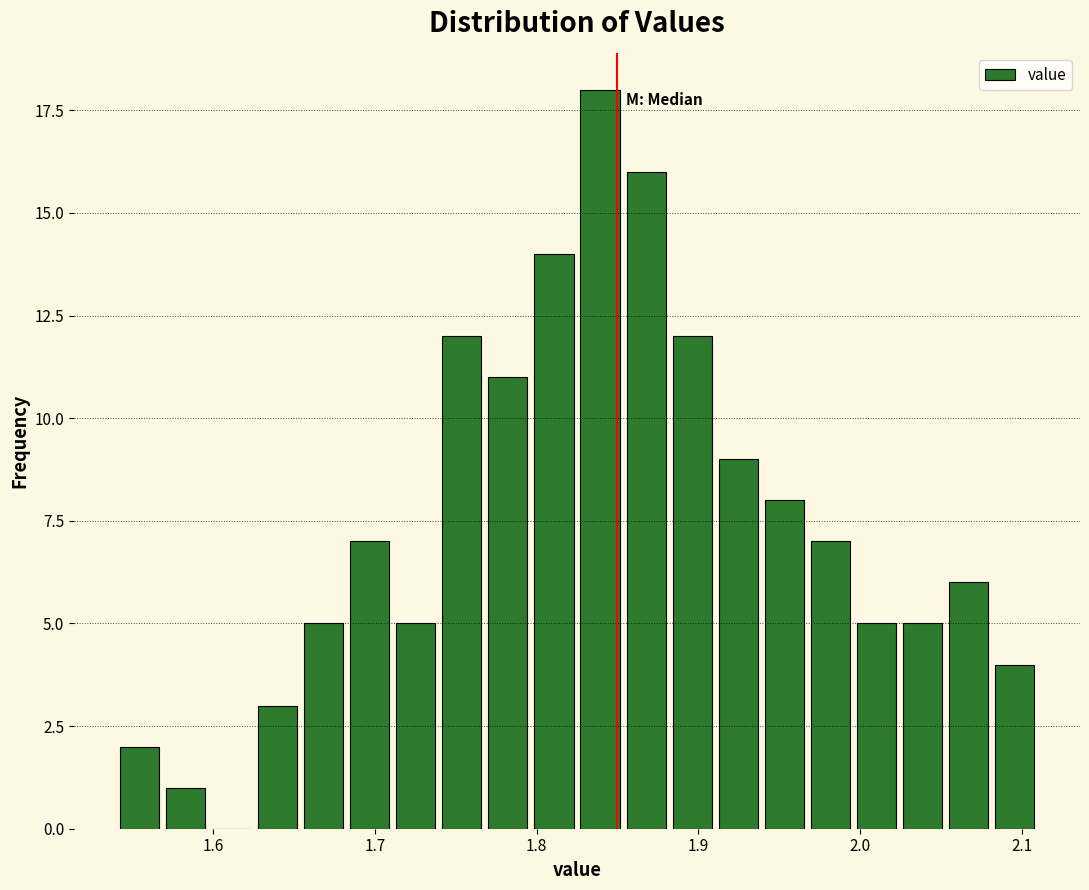

Read against the x-axis, roughly where is the centre of the tallest bar?

1.84